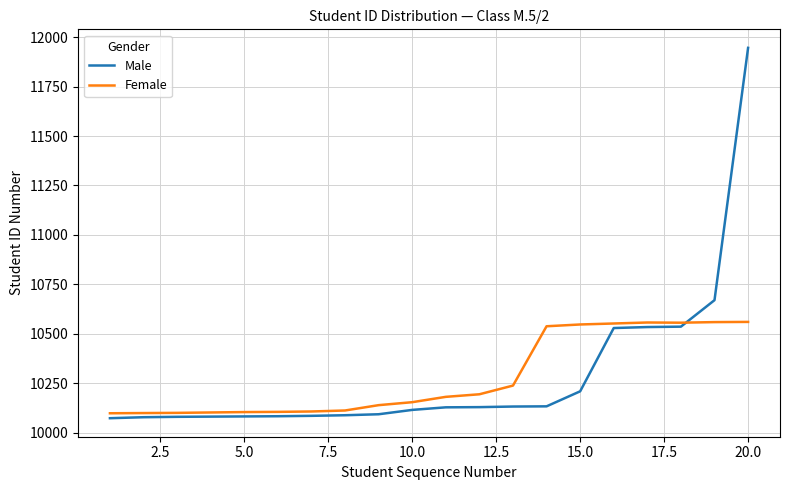

Rank the series by their maximum value, from highest to lowest.

Male, Female